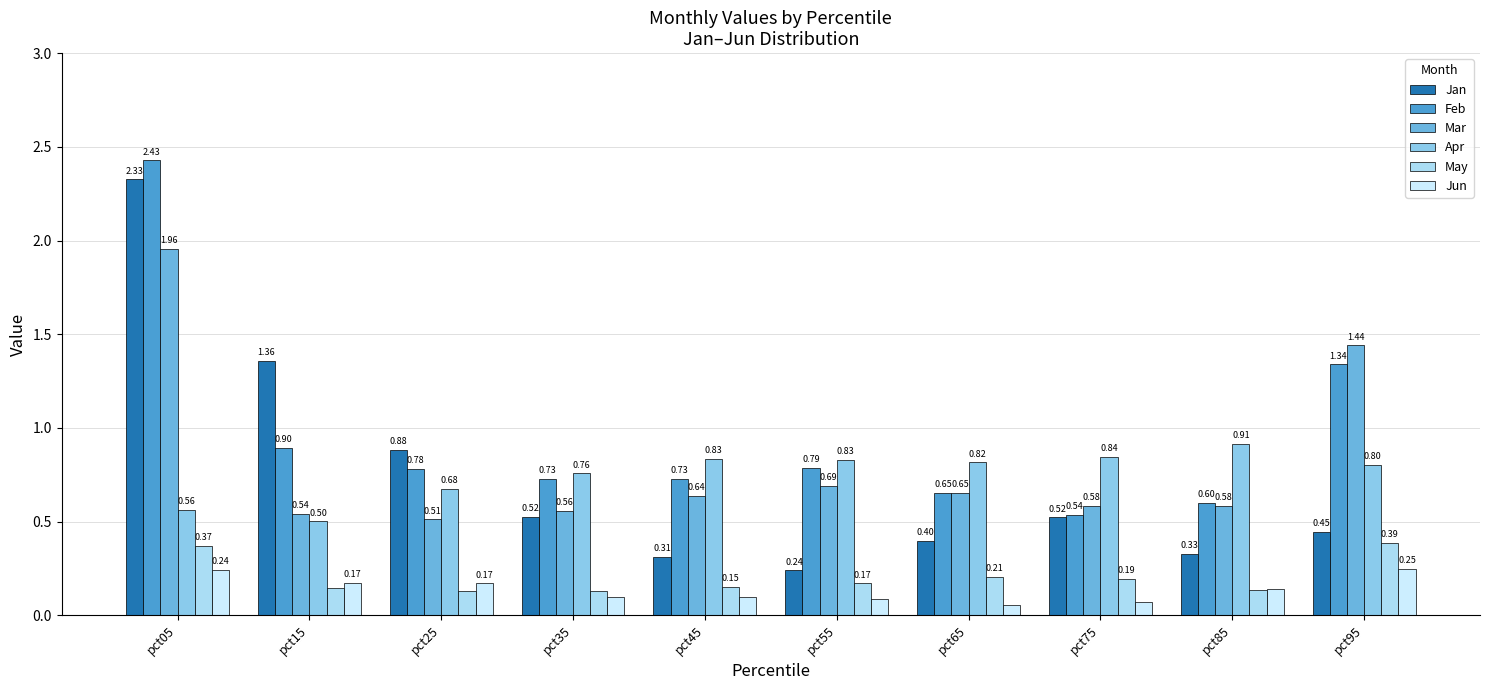

Does the chart contain stacked bars?

No